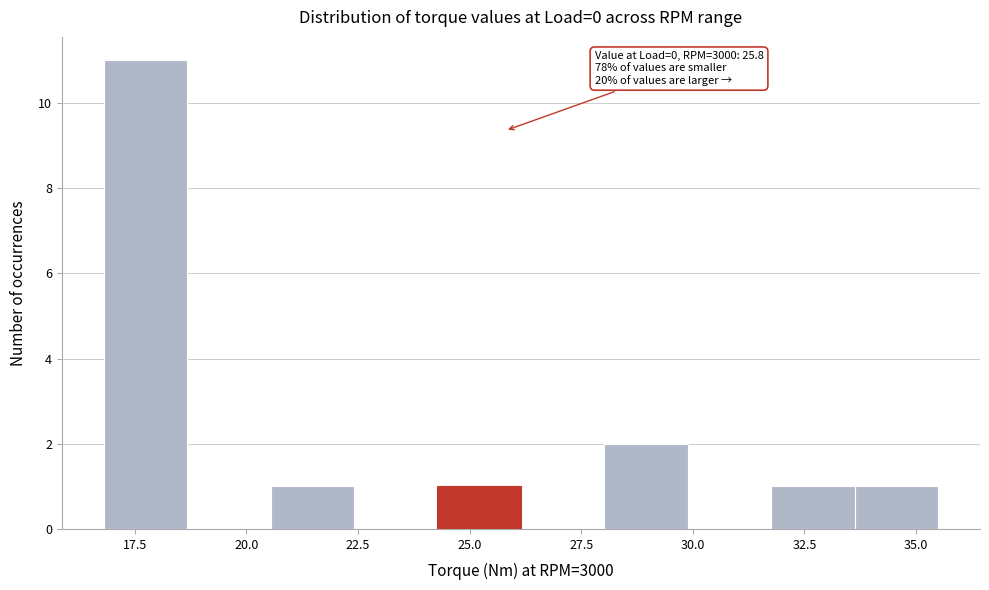

Around what value on the x-axis is the tallest bar? Give the approximate position of its centre, as read against the axis.

17.5